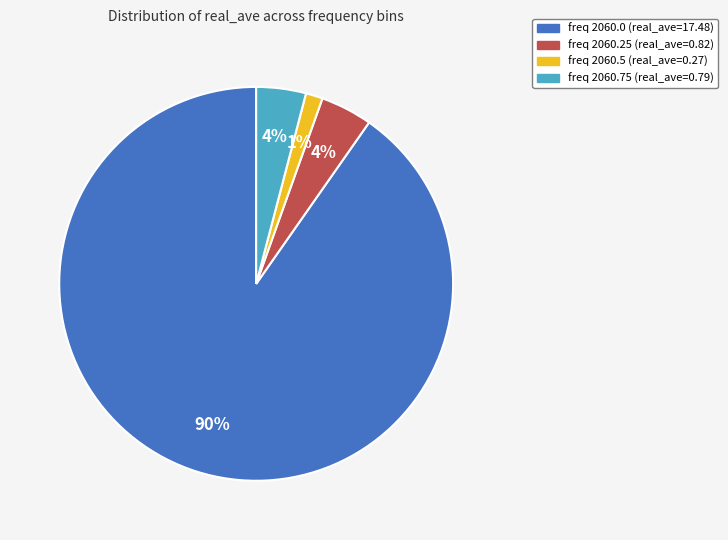

Does any single category account for the majority?

Yes